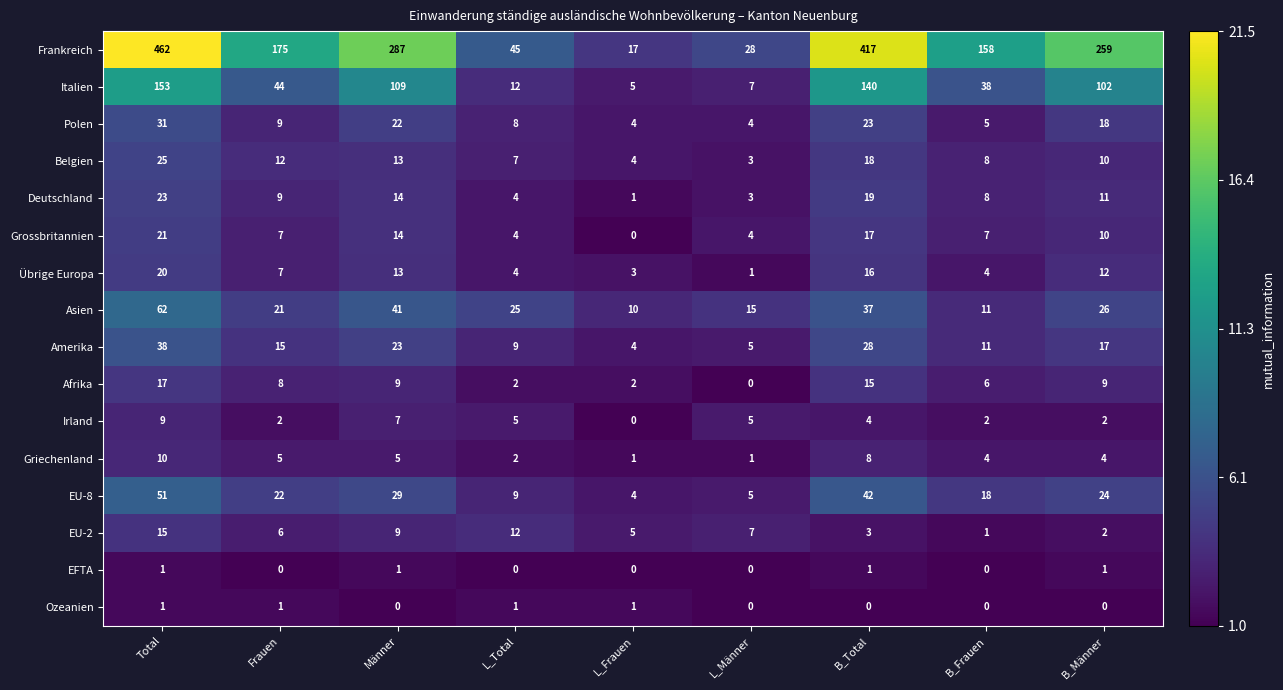

Which series has the widest spread of values?

Frankreich